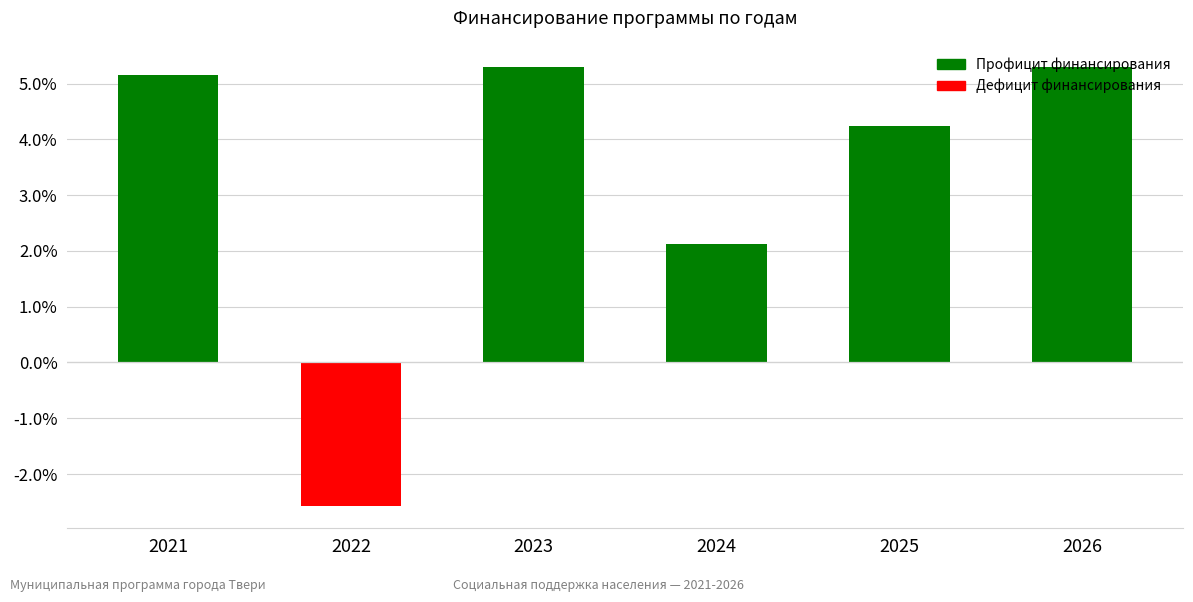

Reading left to right, extract all data points from this chart.

2021=5.2	2022=-2.6	2023=5.3	2024=2.1	2025=4.2	2026=5.3